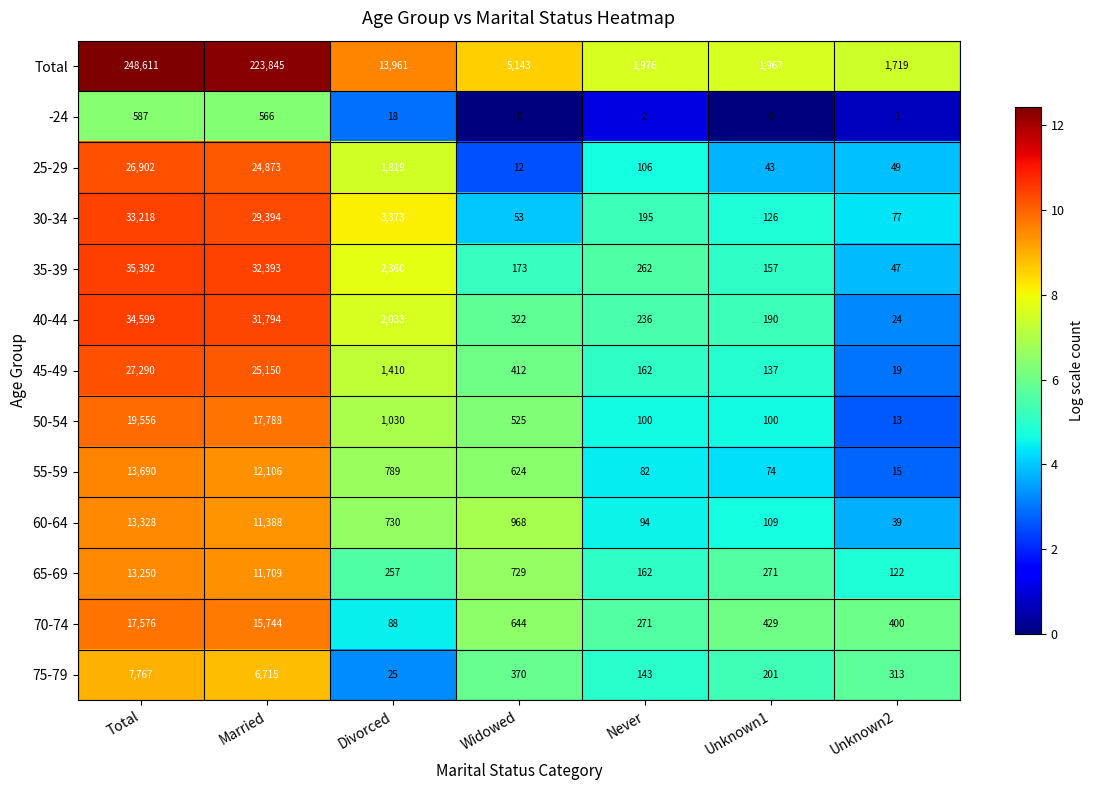

What is the total value across all series at Never?

3791